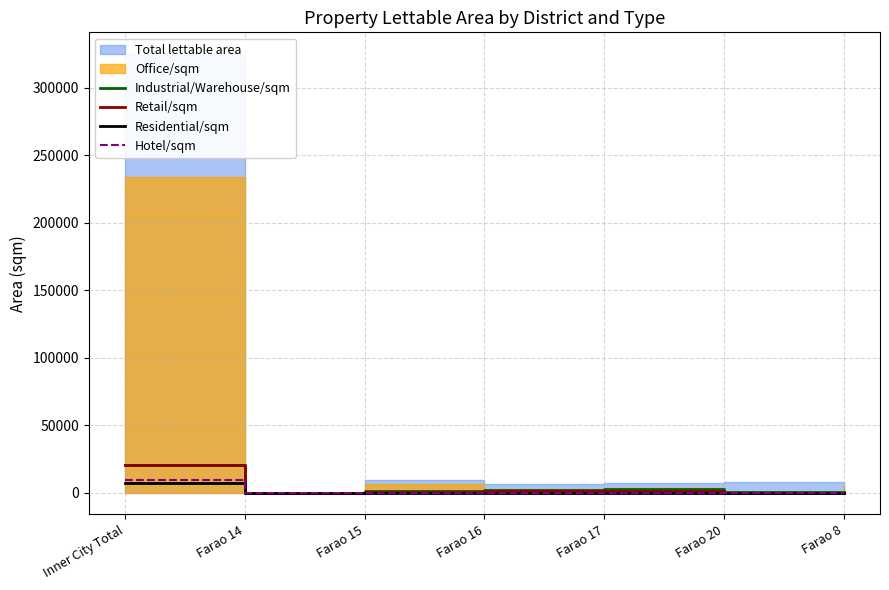

Where is Hotel/sqm nearest to the value 4673?

Farao 14